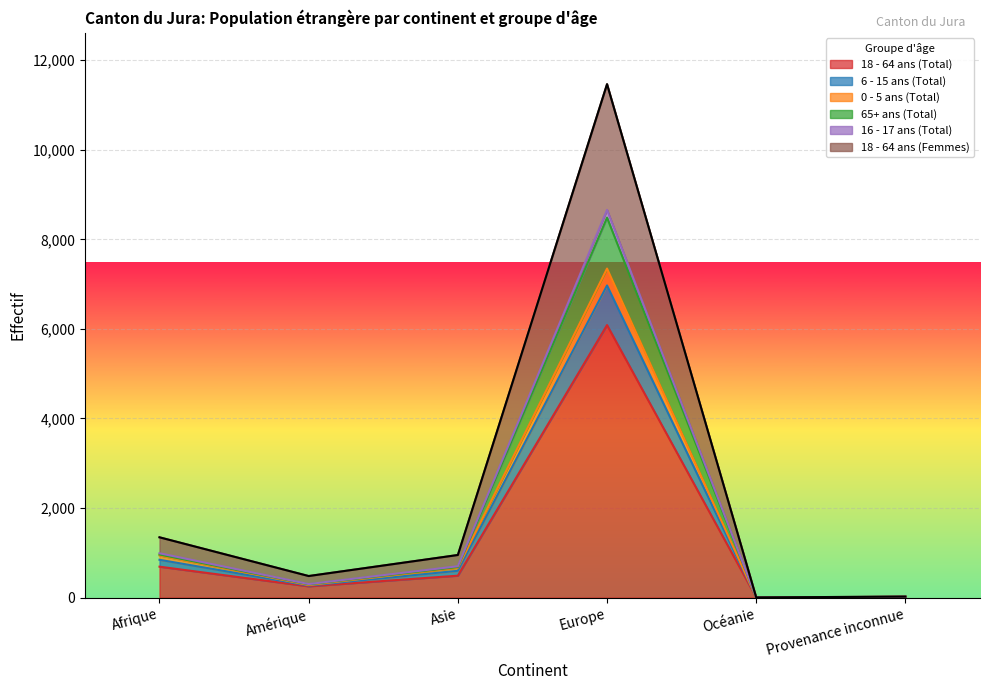

At which category is the sum across all series the highest?

Europe